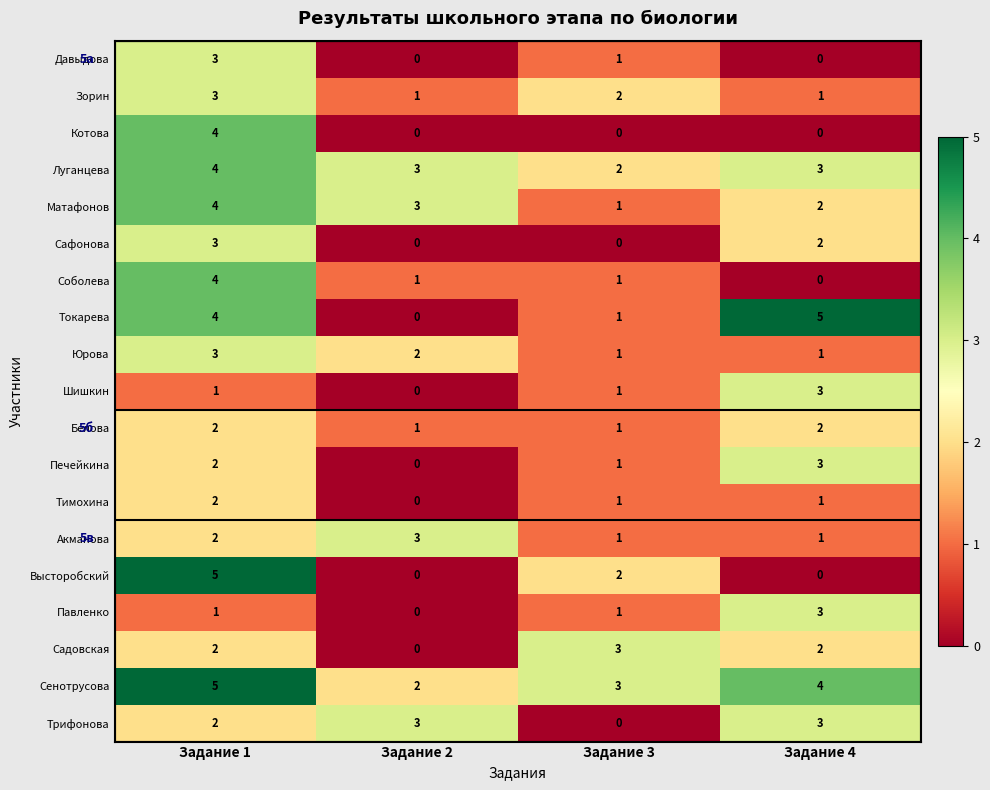

What is the difference between the maximum and minimum values in the Токарева series?

5